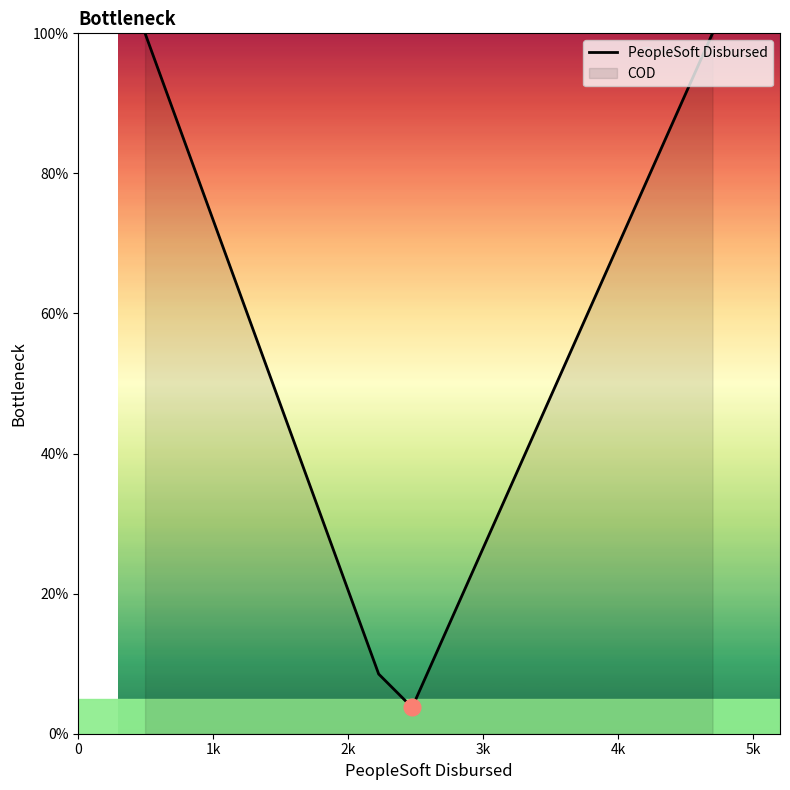

What is the difference between the maximum and minimum values?

96.2